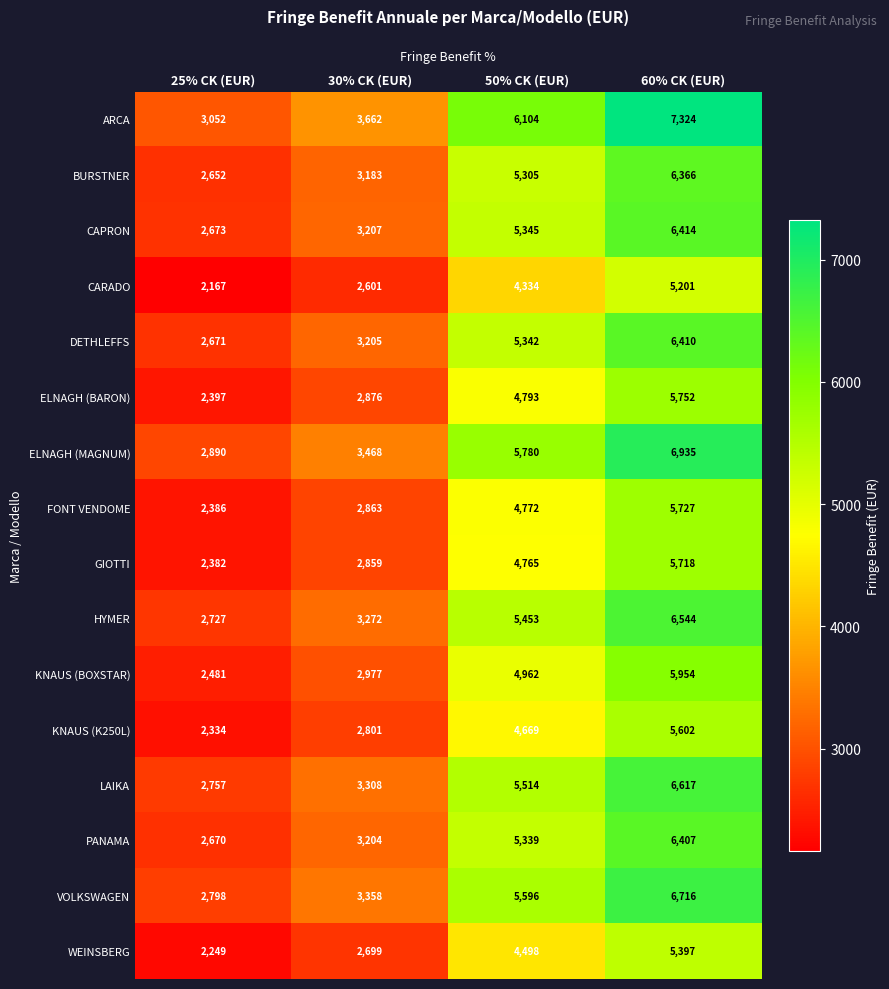

Where is DETHLEFFS nearest to the value 4540?

50% CK (EUR)